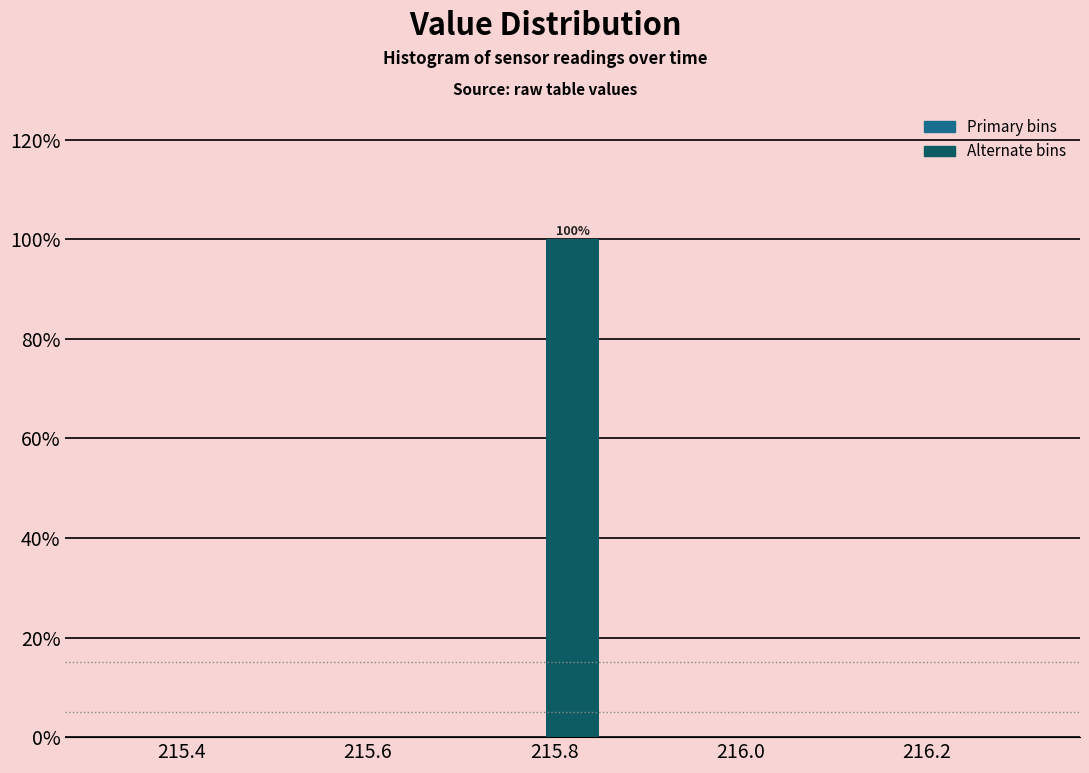

Around what value on the x-axis is the tallest bar? Give the approximate position of its centre, as read against the axis.

215.82